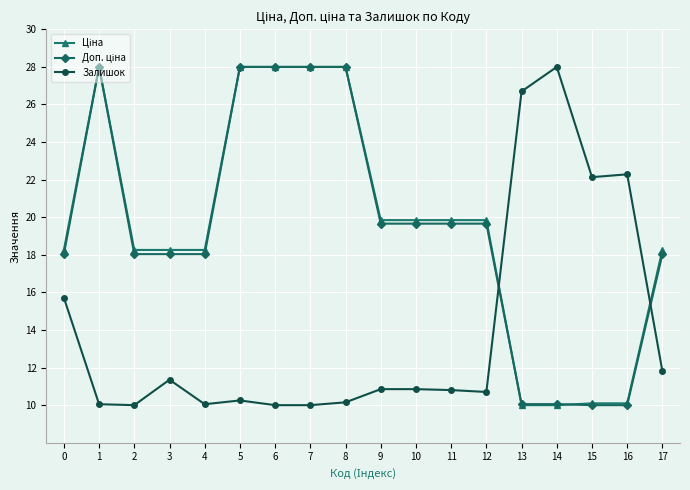

What is the spread (max minus min) of values at 4?

8.2